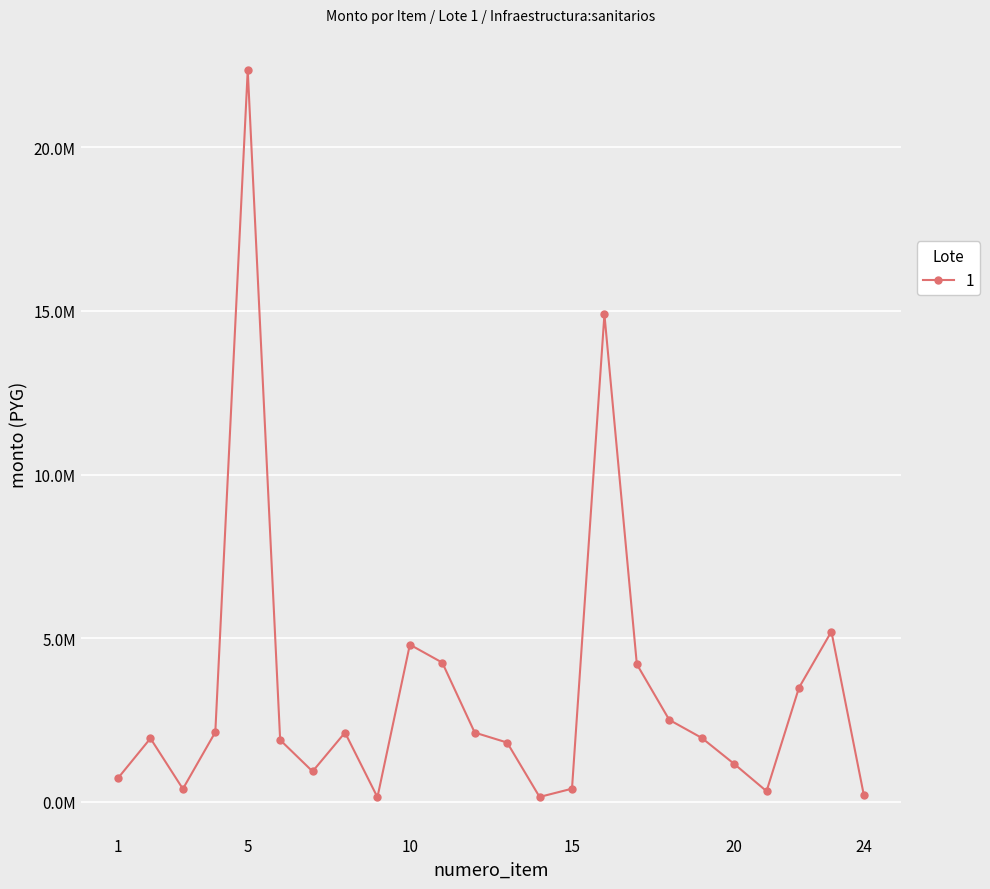

Is this an area chart (filled region under the line)?

No